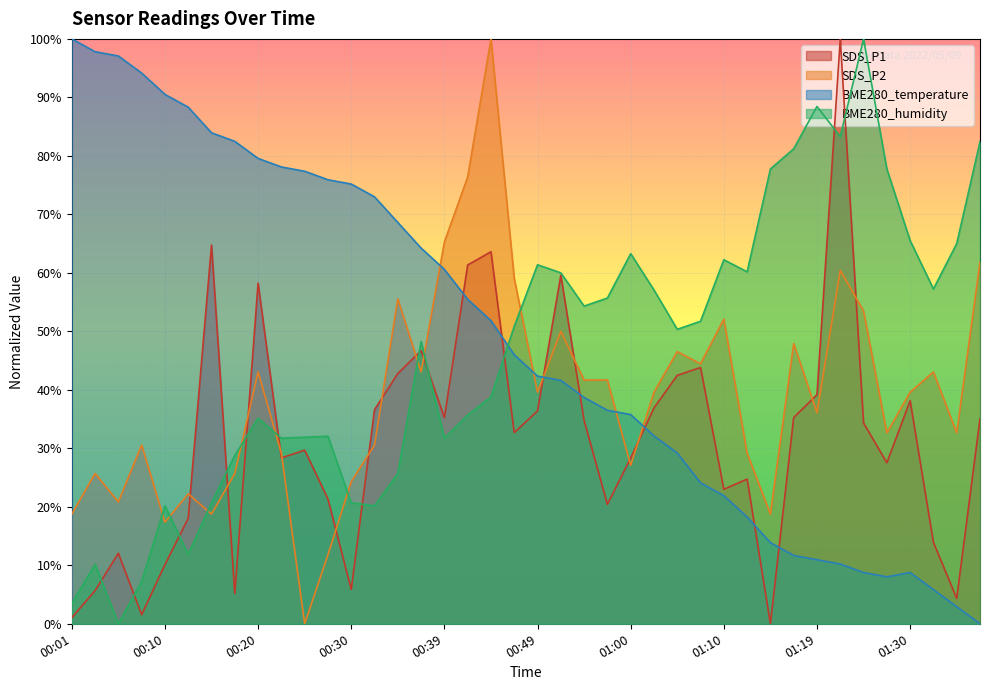

At which category does SDS_P1 reach its first local peak?

00:05